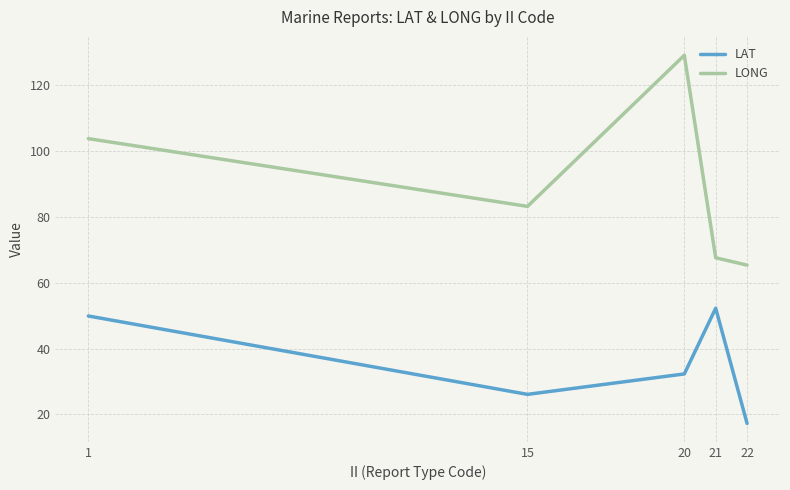

Rank the series by their average value, from lowest to highest.

LAT, LONG